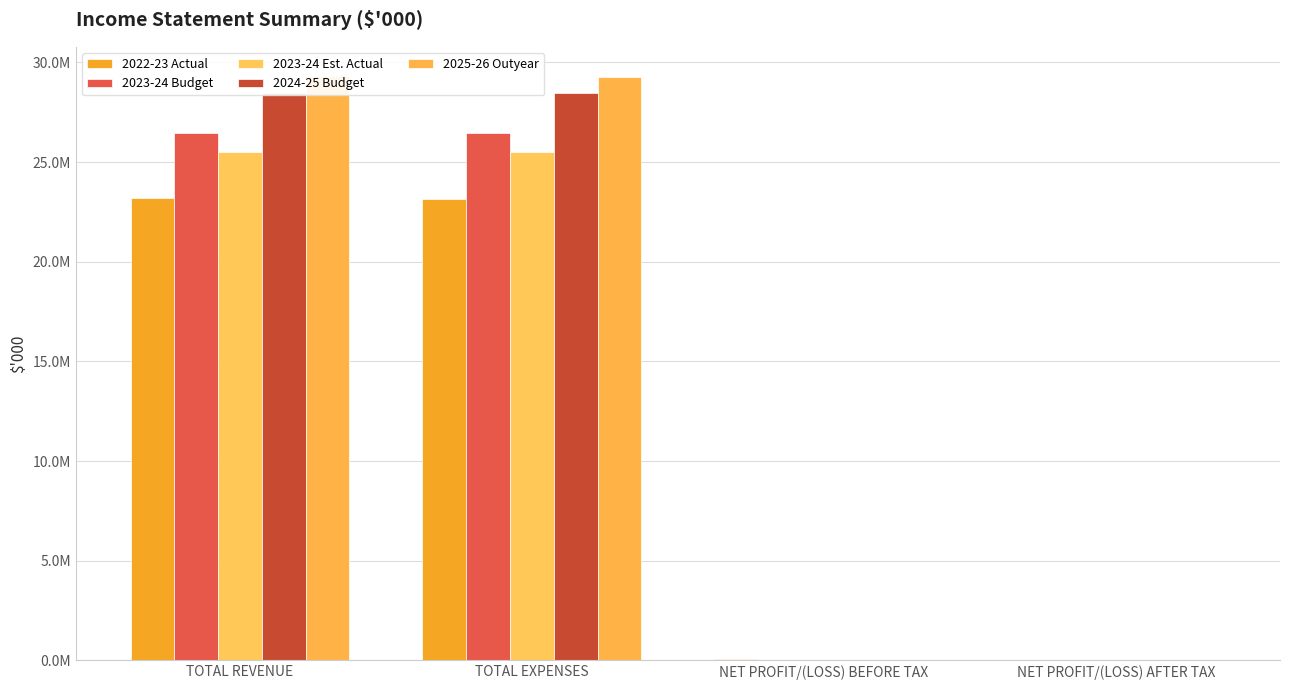

What are all the series names shown in the legend?

2022-23 Actual, 2023-24 Budget, 2023-24 Est. Actual, 2024-25 Budget, 2025-26 Outyear